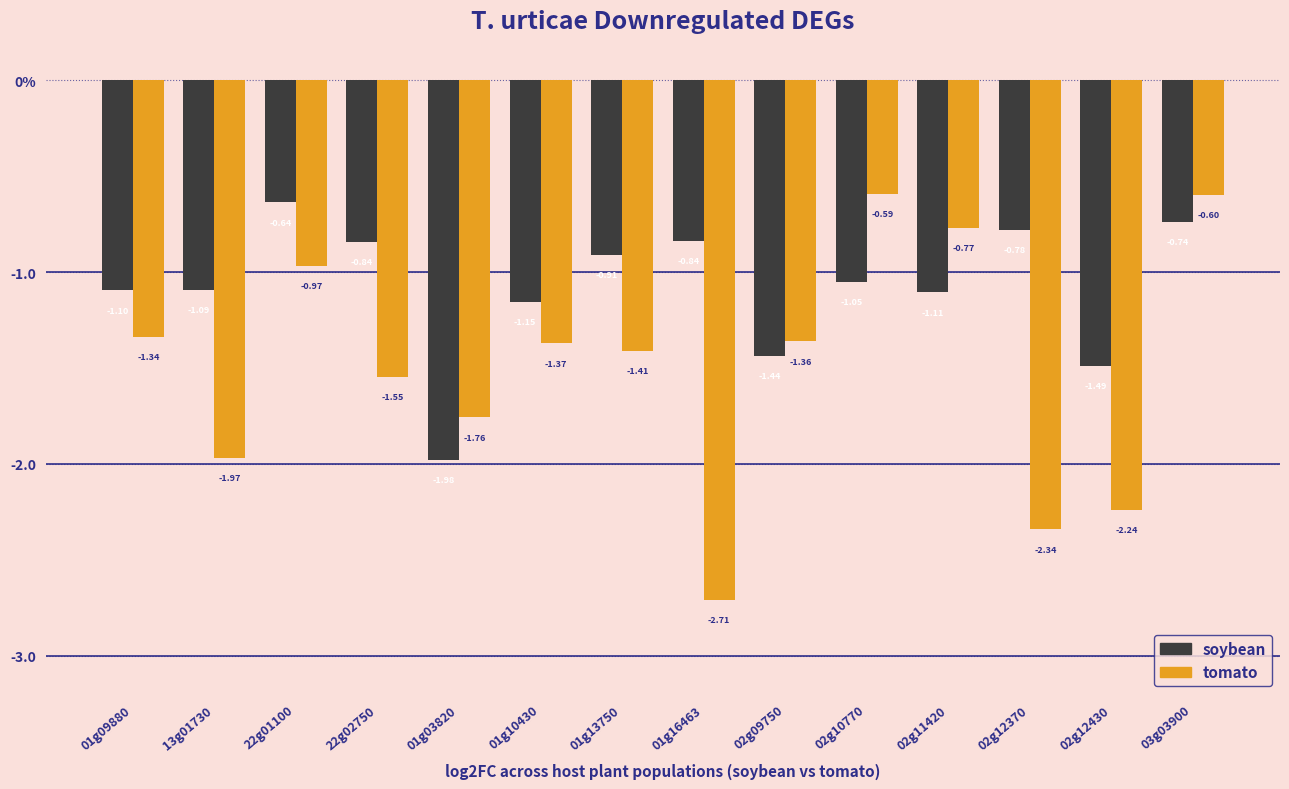

Are the bars grouped side by side (vs. stacked)?

Yes